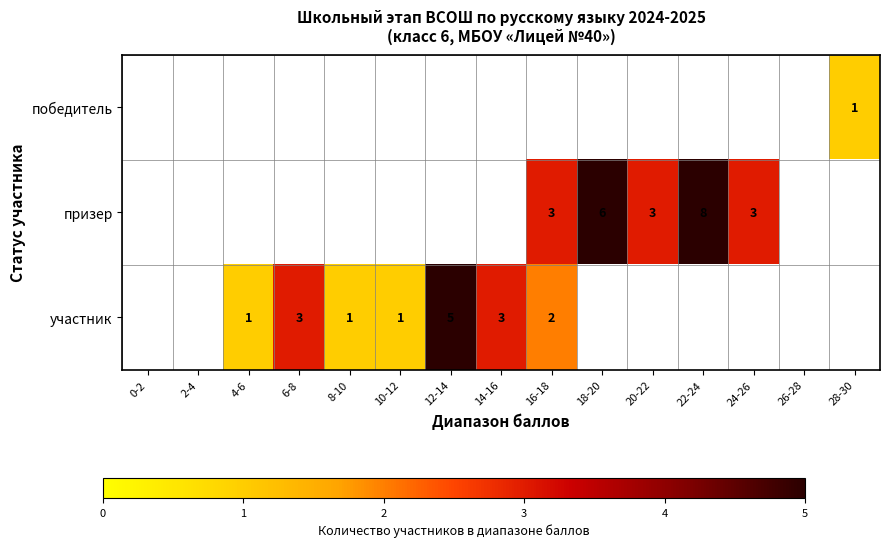

How many series are shown in this chart?

3